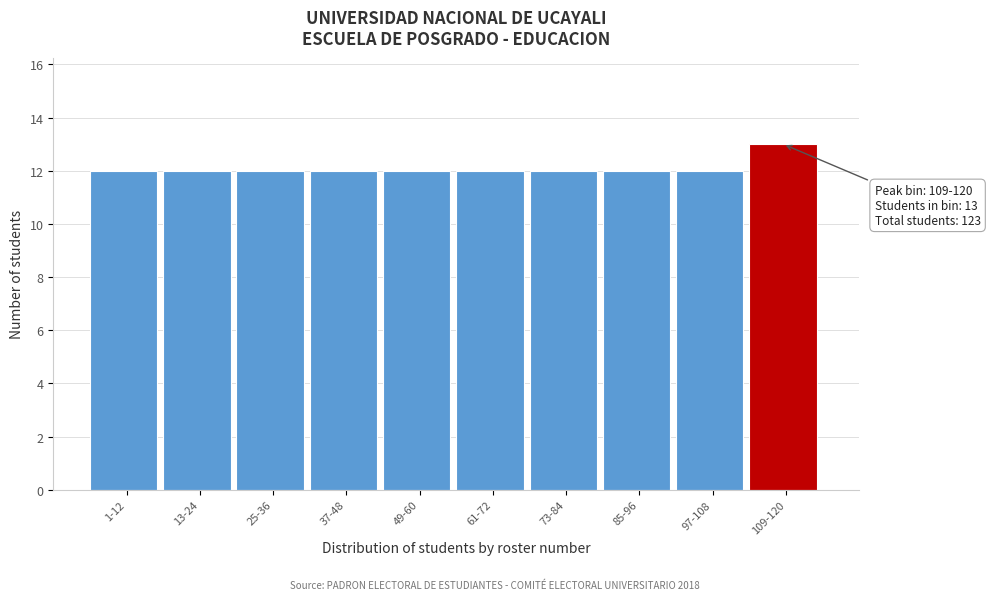

Reading right to left, extract all data points from this chart.

13	12	12	12	12	12	12	12	12	12